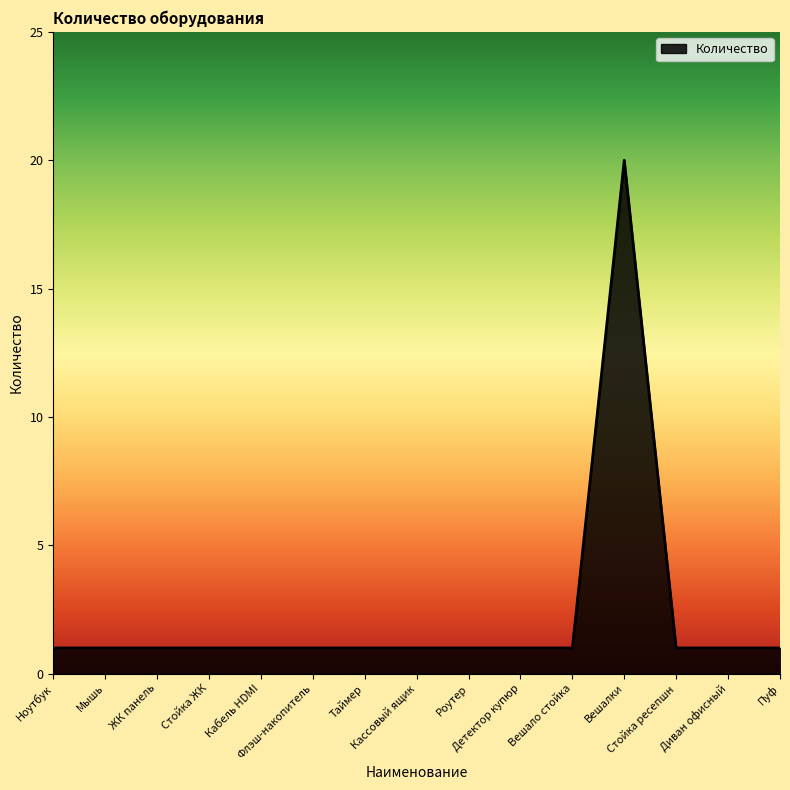

The chart shows a value of 1 at Стойка ЖК. True or false?

True